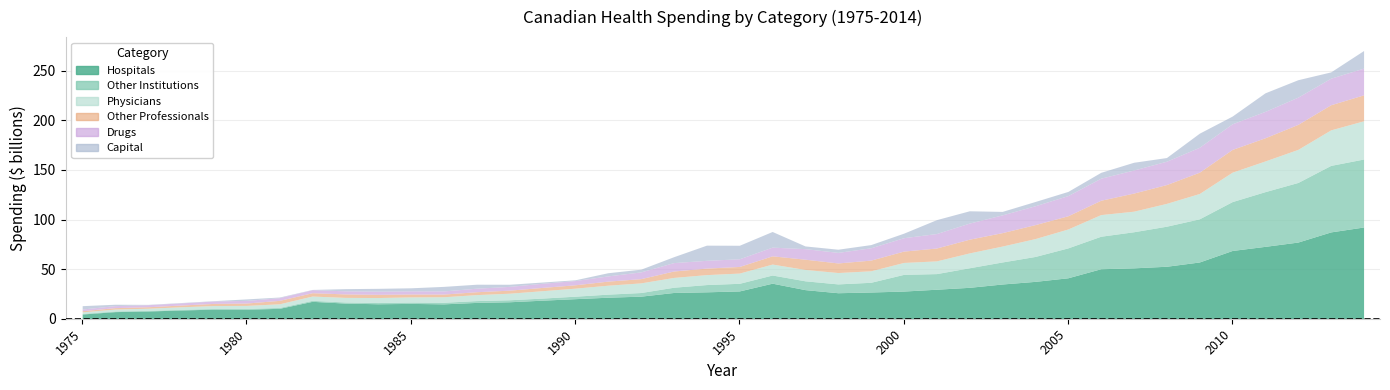

Rank the series by their maximum value, from lowest to highest.

Capital, Other Professionals, Drugs, Physicians, Other Institutions, Hospitals